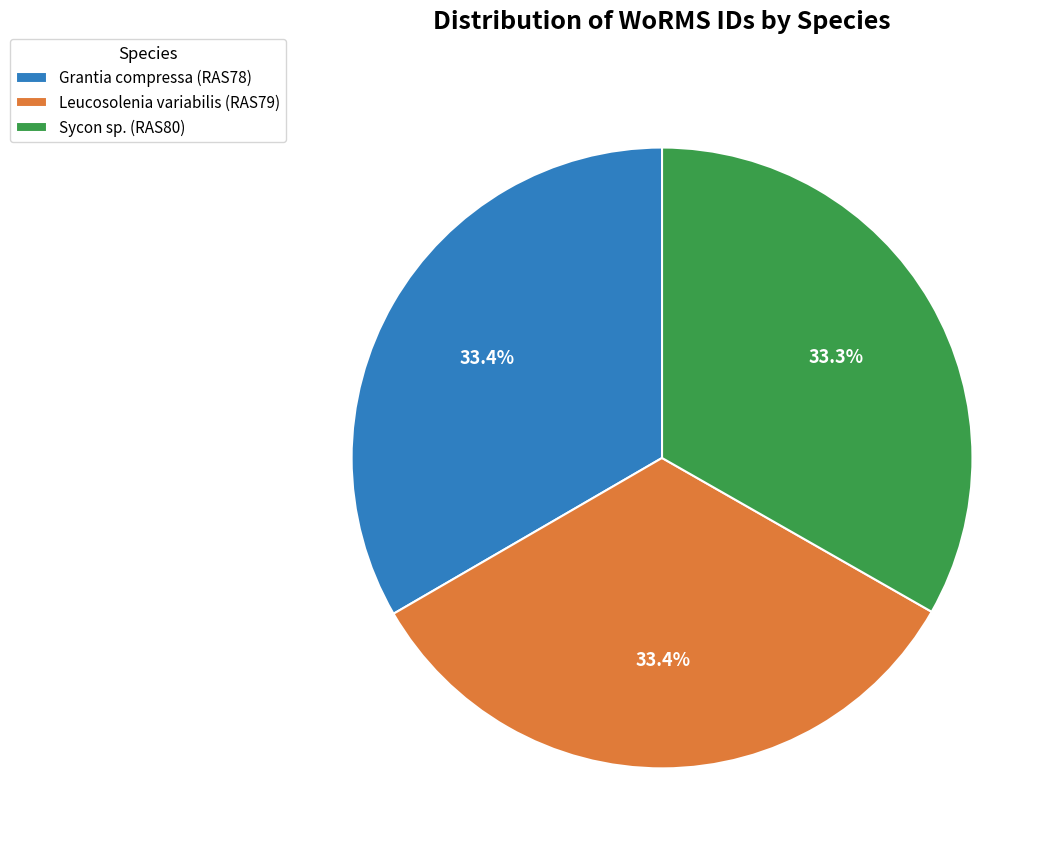

Is the sum of Leucosolenia variabilis (RAS79) and Sycon sp. (RAS80) greater than half?

Yes